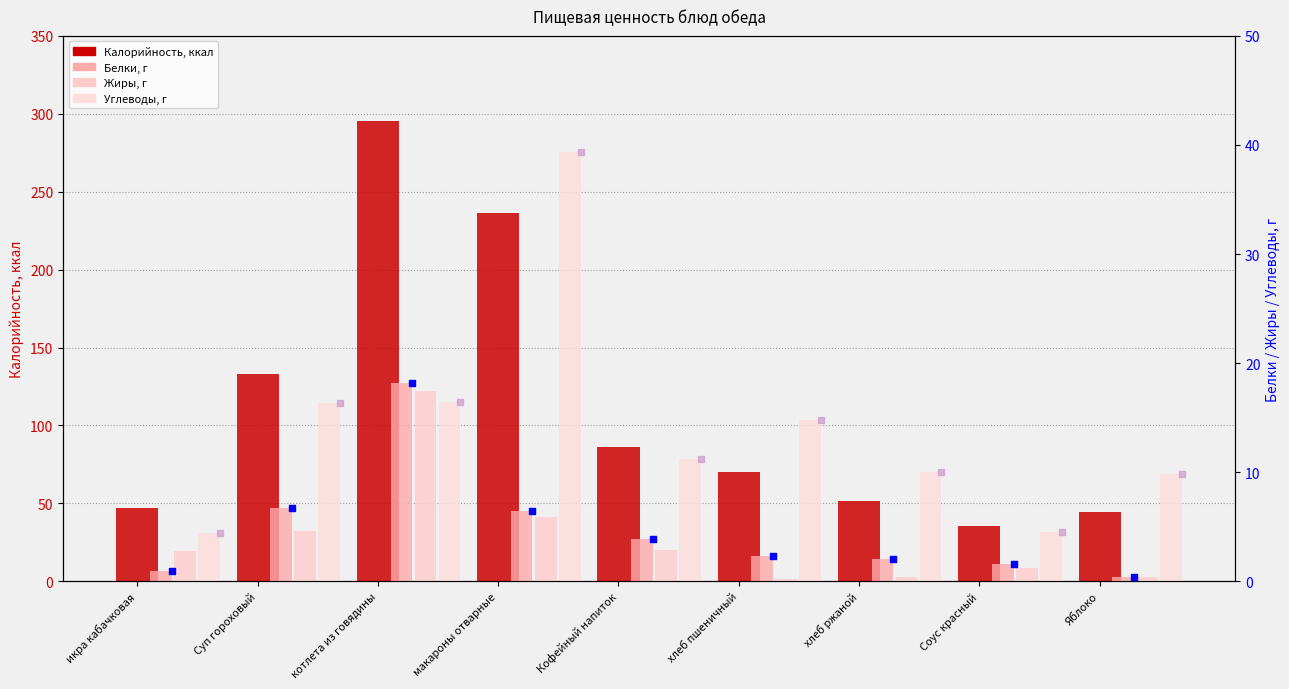

At how many categories does at least one series exceed 13?

9